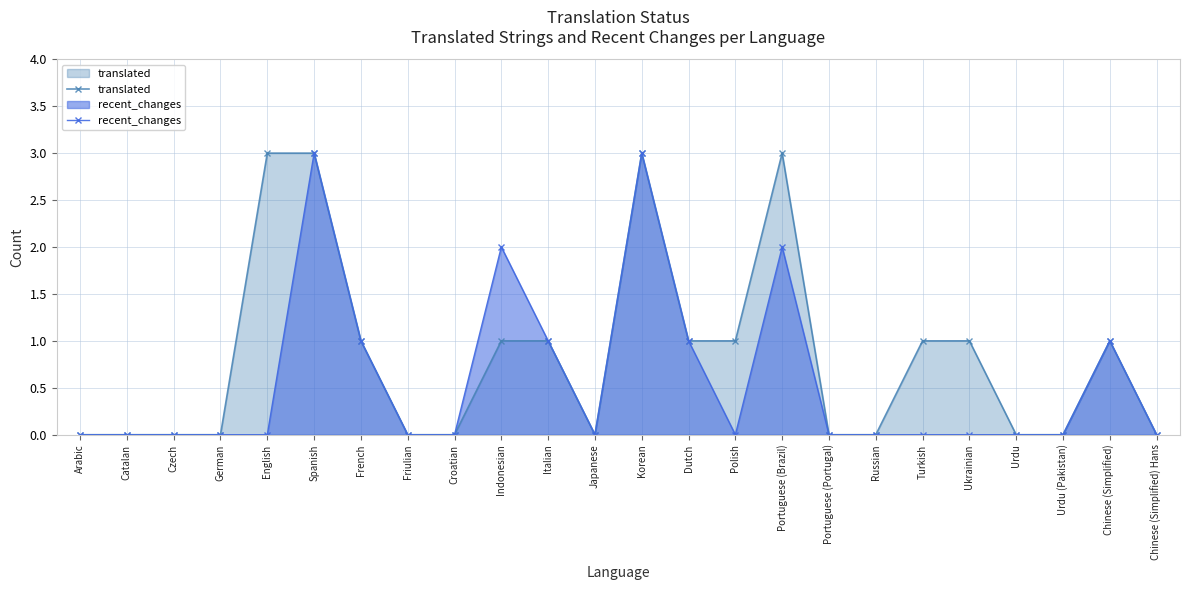

Does the chart display data point markers on the line(s)?

Yes